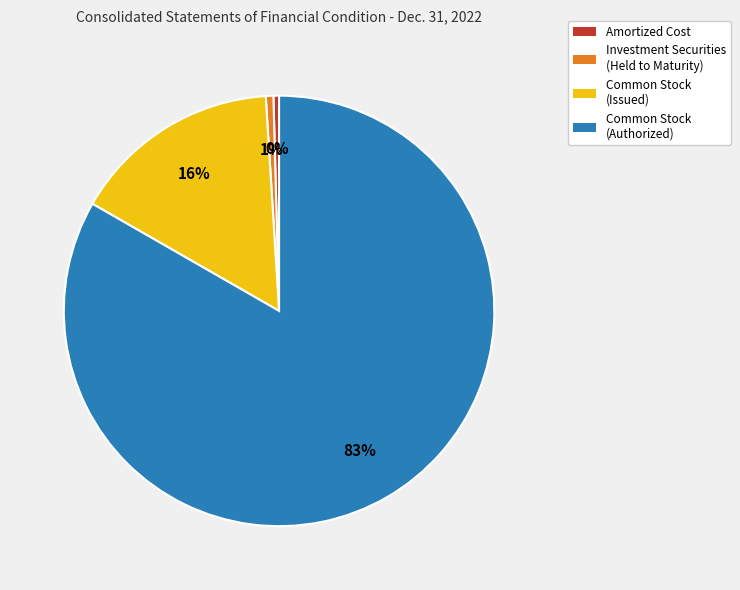

Count the number of slices in the pie.

4